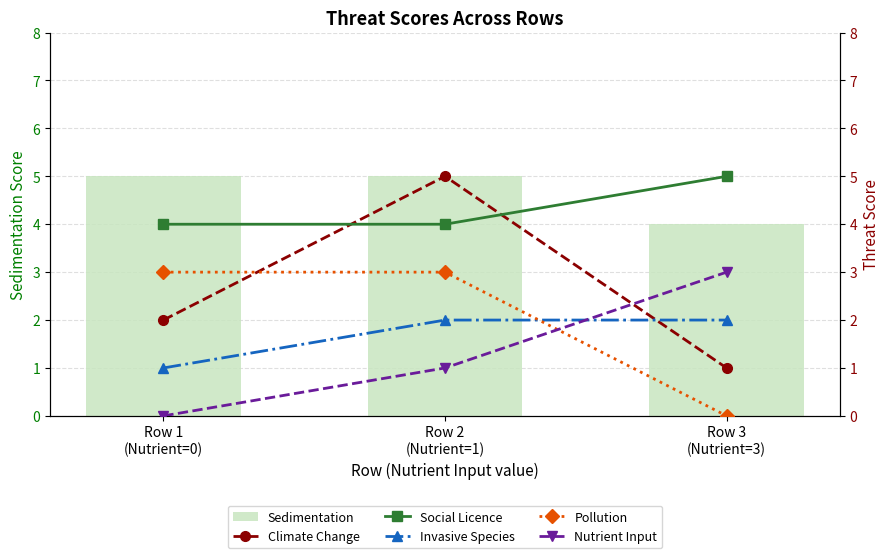

Which category has the lowest value in the Pollution series?

Row 3
(Nutrient=3)